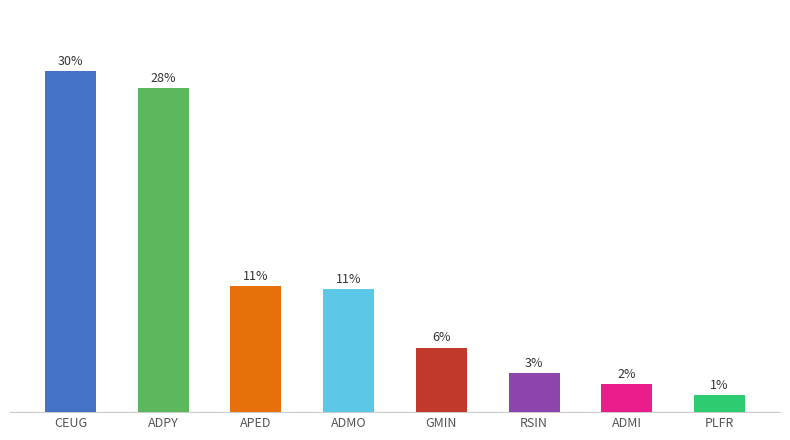

What is the label of the 5th bar from the left?

GMIN